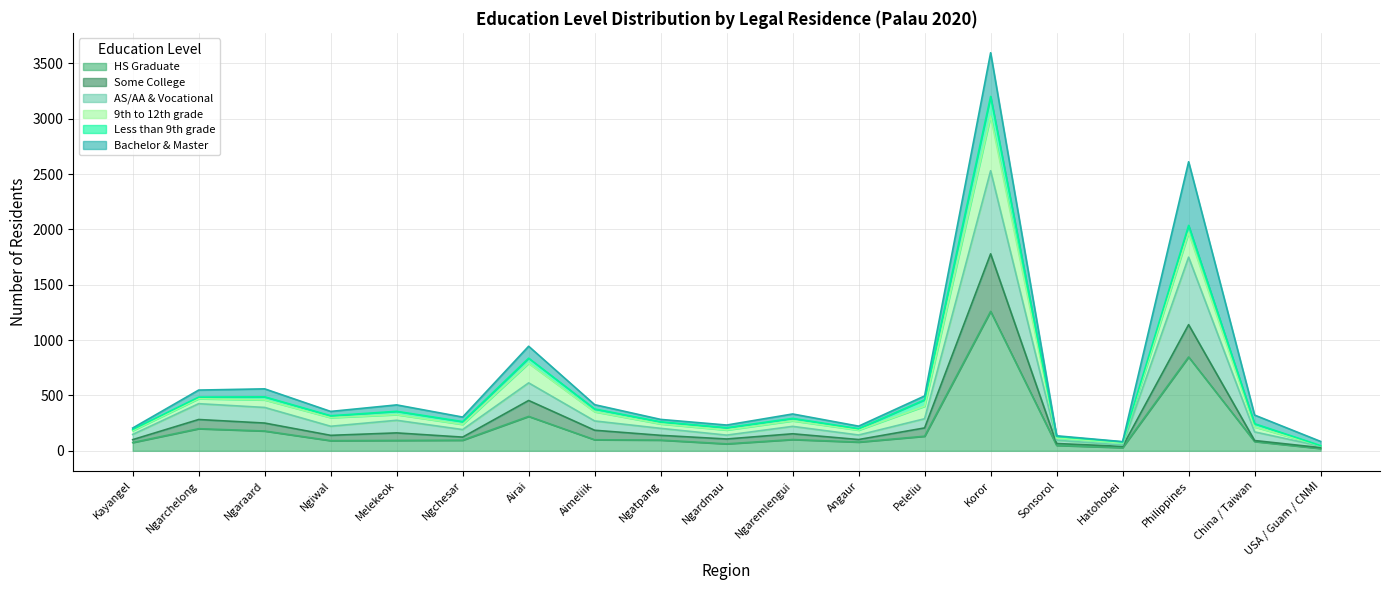

True or false: Some College and HS Graduate cross at least once.

False